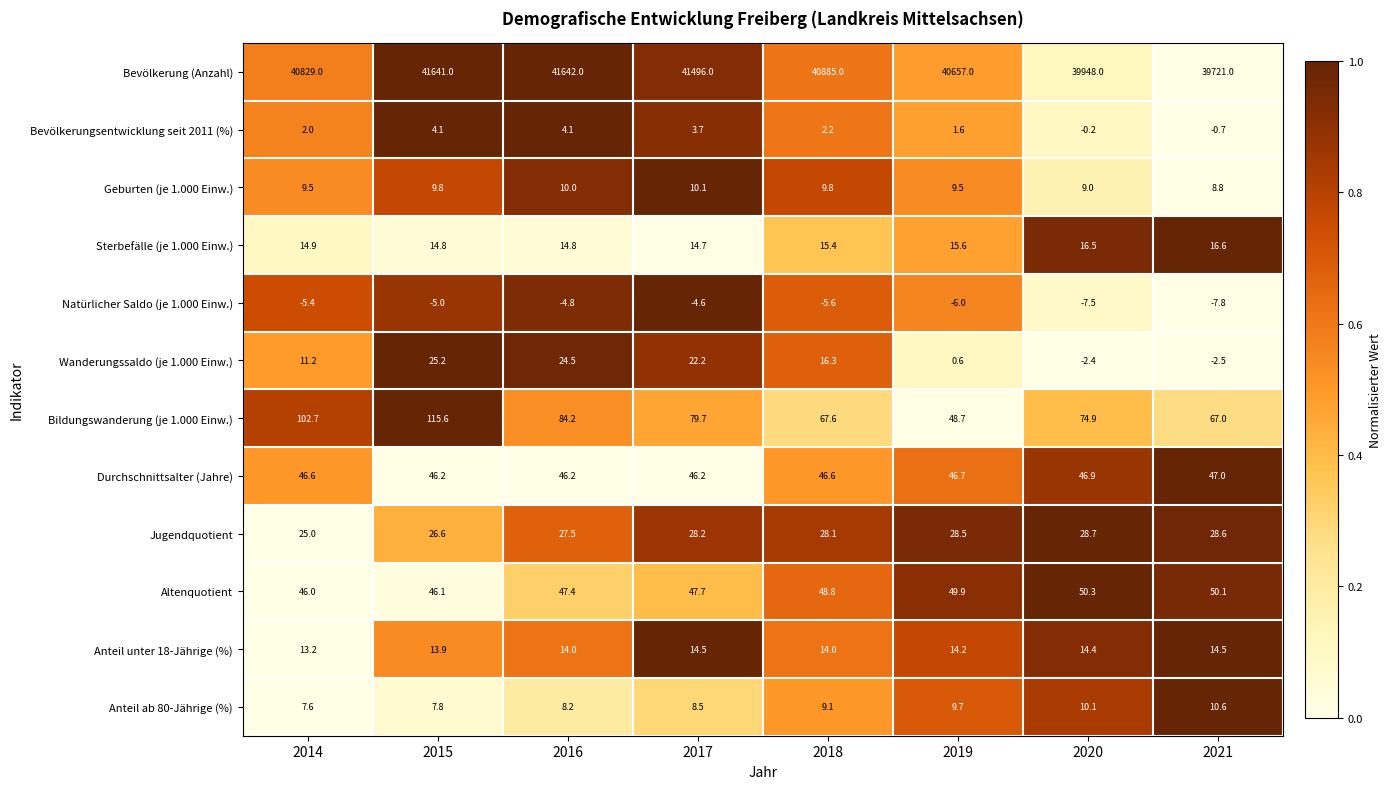

How many data points in Wanderungssaldo (je 1.000 Einw.) are above 16?

4